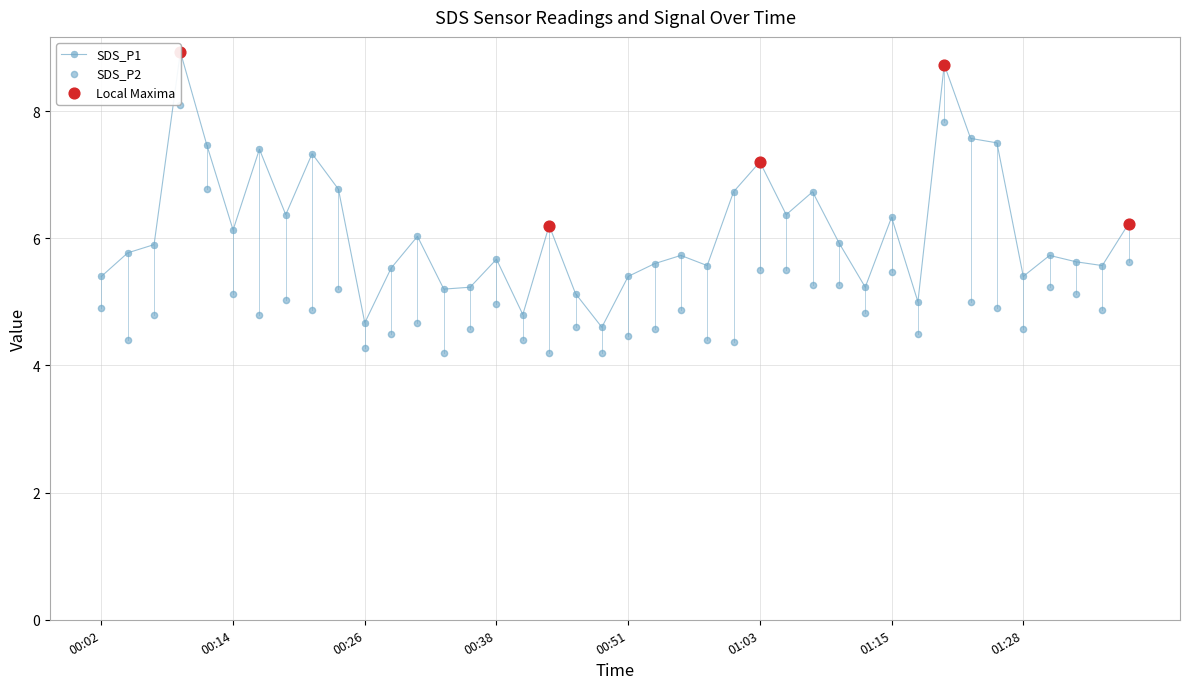

At how many categories does at least one series exceed 6?

18